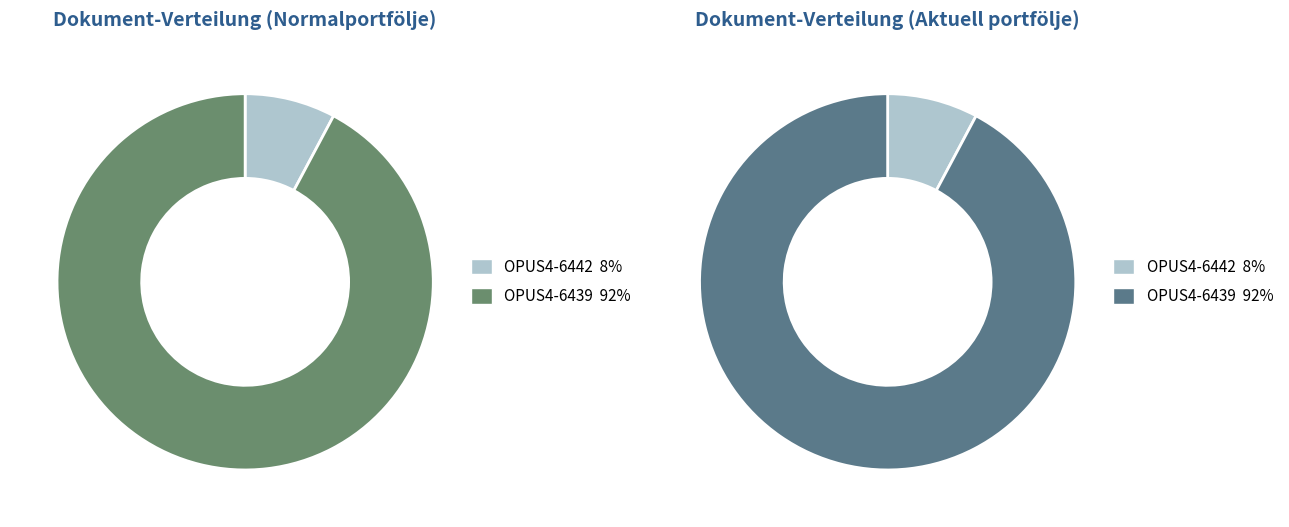

Do OPUS4-6439 and OPUS4-6442 together represent more than half of the pie?

Yes